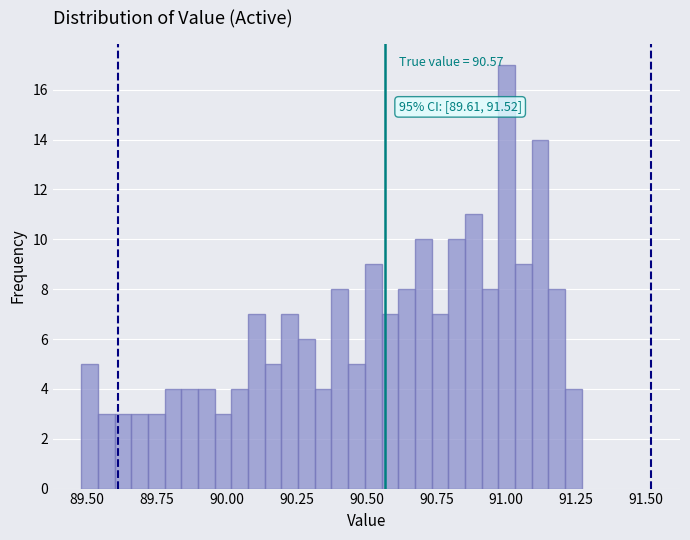

Around what value on the x-axis is the tallest bar? Give the approximate position of its centre, as read against the axis.

91.00